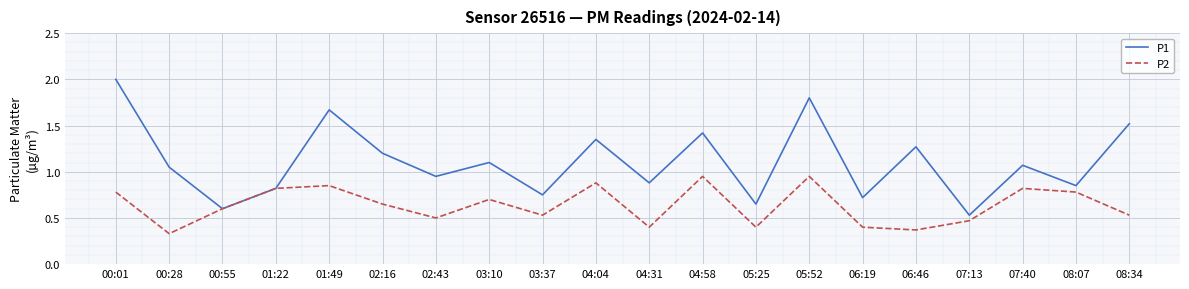

At which category does the chart reach its peak across all series?

00:01